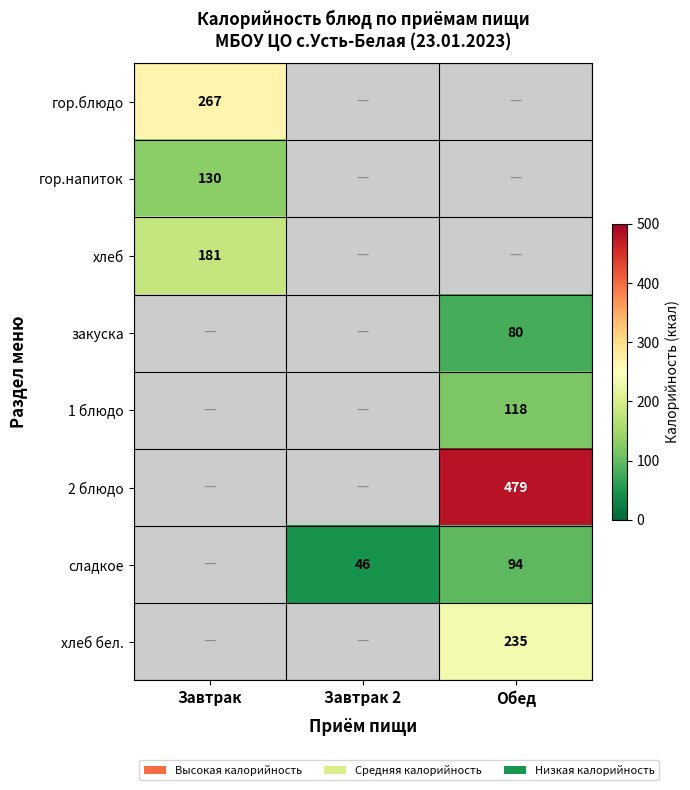

Between Завтрак and Обед, which is larger?

Обед